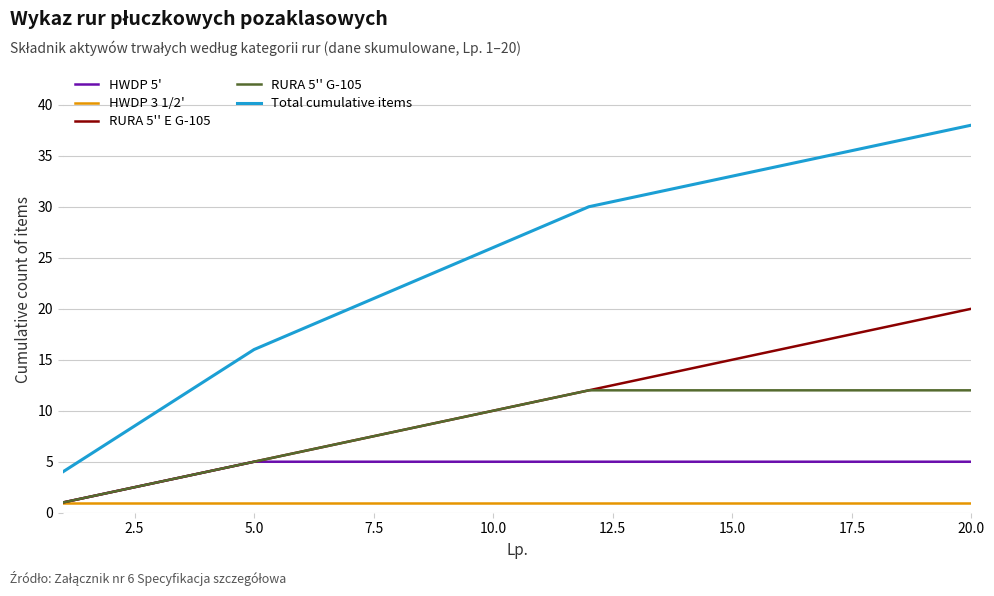

Reading left to right, transcribe all the data shown in this chart.

HWDP 5': 1	2	3	4	5	5	5	5	5	5	5	5	5	5	5	5	5	5	5	5
HWDP 3 1/2': 1	1	1	1	1	1	1	1	1	1	1	1	1	1	1	1	1	1	1	1
RURA 5'' E G-105: 1	2	3	4	5	6	7	8	9	10	11	12	13	14	15	16	17	18	19	20
RURA 5'' G-105: 1	2	3	4	5	6	7	8	9	10	11	12	12	12	12	12	12	12	12	12
Total cumulative items: 4	7	10	13	16	18	20	22	24	26	28	30	31	32	33	34	35	36	37	38